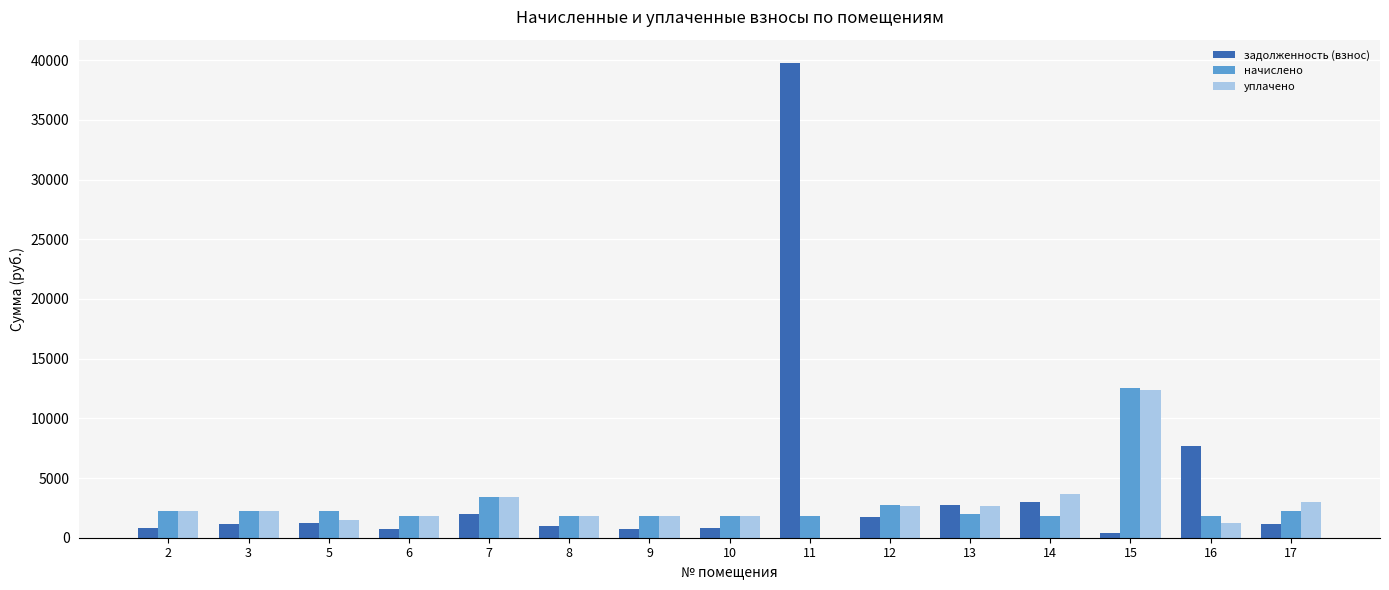

Count the number of data series in this chart.

3